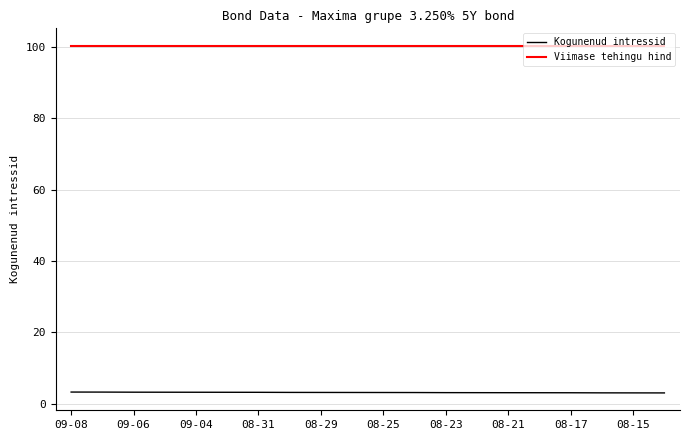

Rank the series by their average value, from highest to lowest.

Viimase tehingu hind, Kogunenud intressid